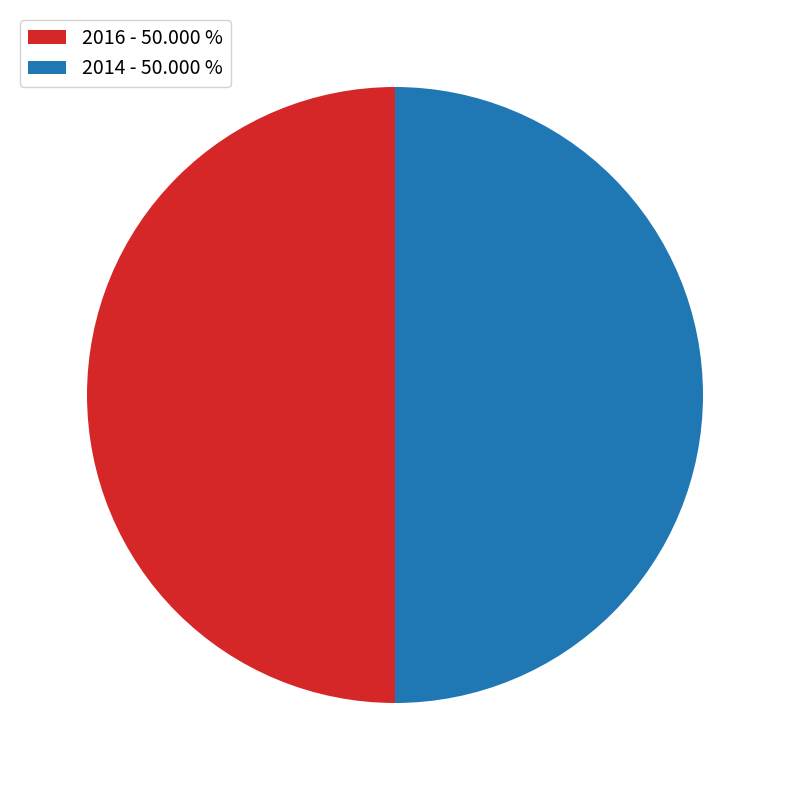

Combined, do 2014 - 50.000 % and 2016 - 50.000 % account for over 50%?

Yes